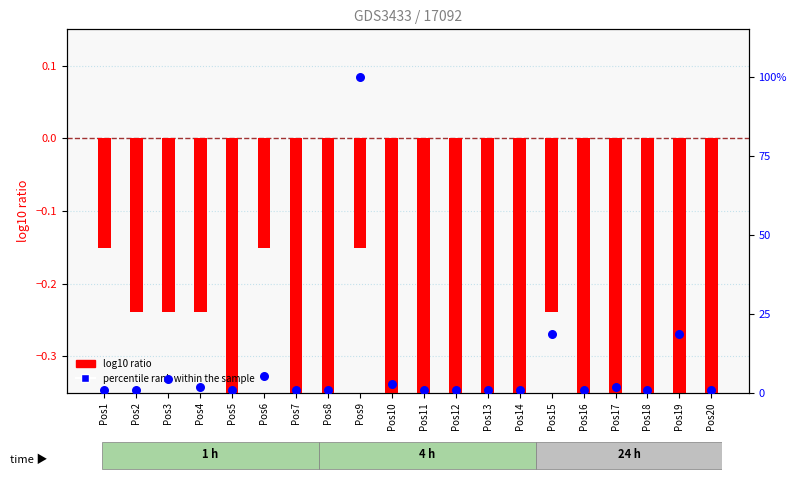

Which series reaches the maximum Y coordinate?

percentile rank within the sample